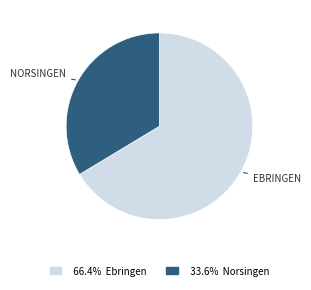

Is there any slice that represents more than half of the pie?

Yes